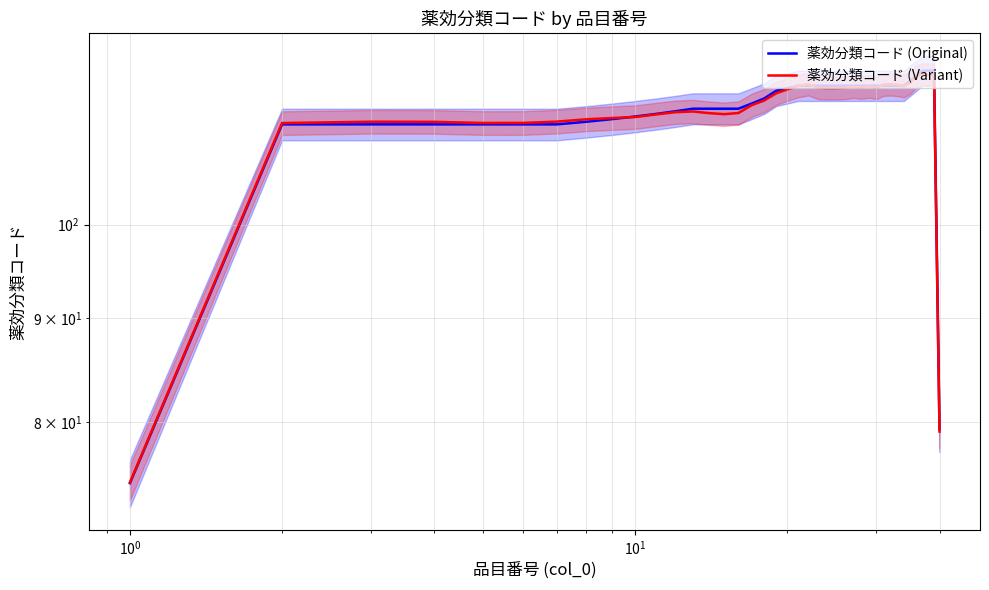

What is the maximum value shown in the chart?

119.0